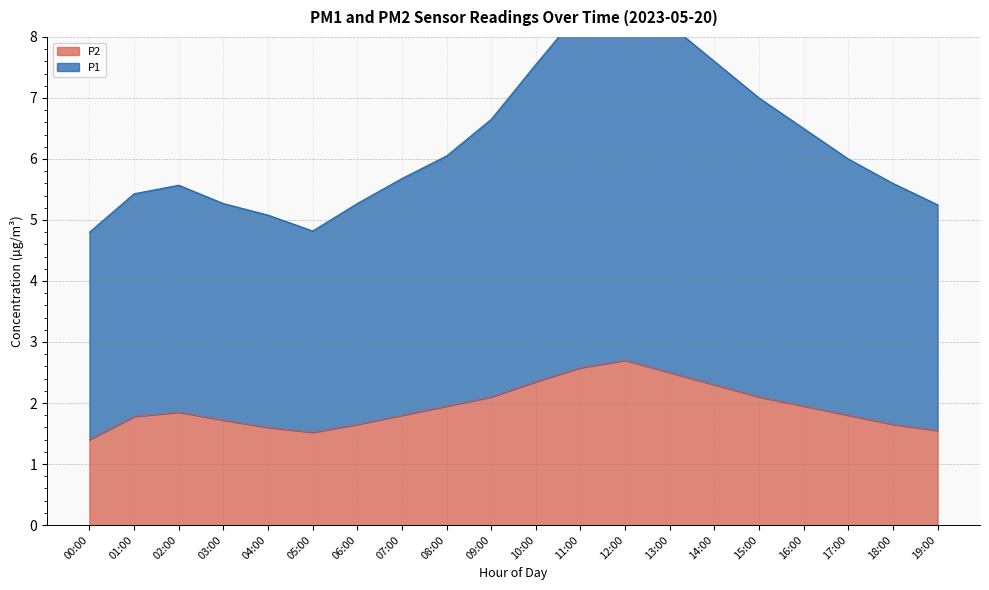

Which category has the highest value across all series?

12:00